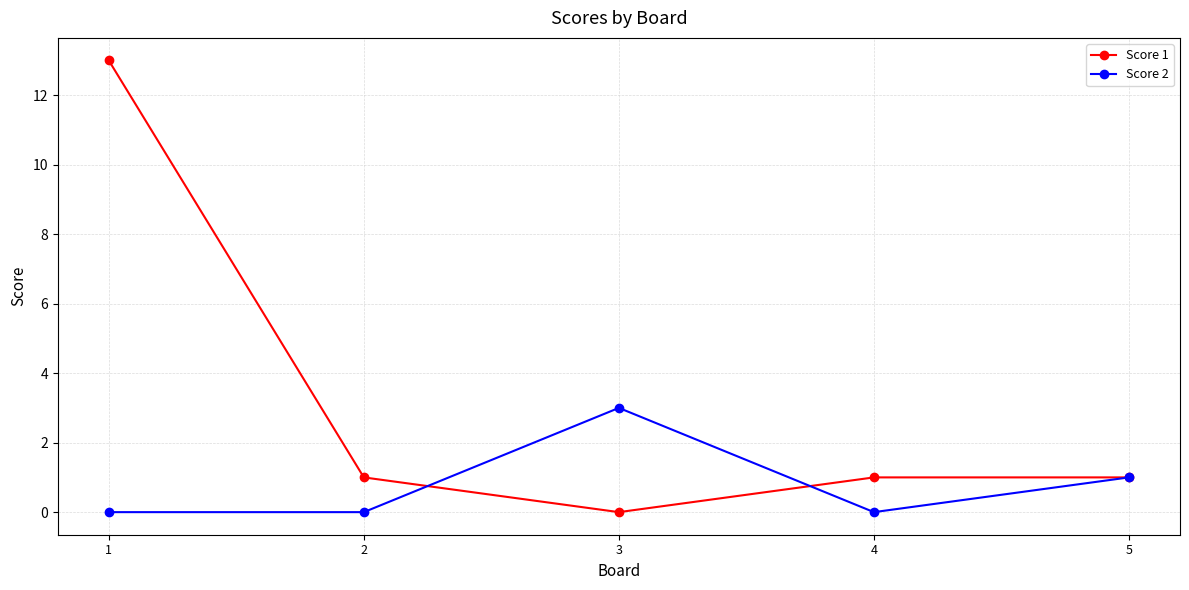

Which series has the largest range (max minus min)?

Score 1